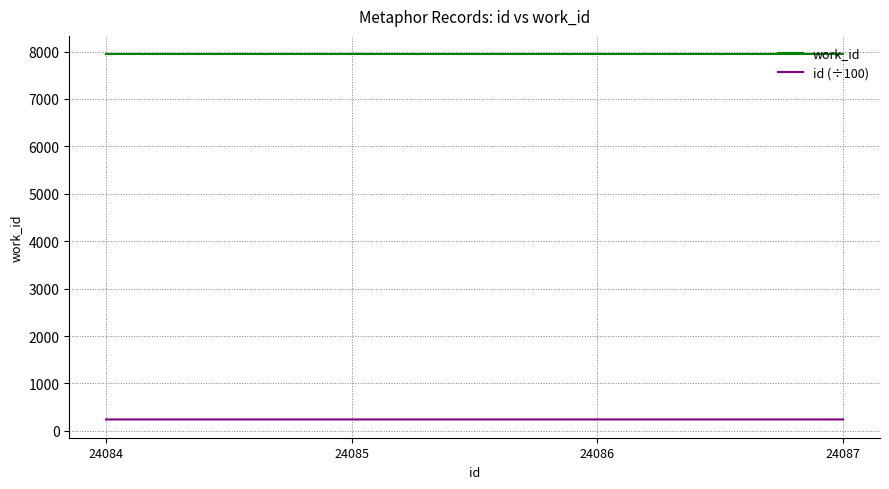

List the series in order of their peak value, lowest first.

id (÷100), work_id